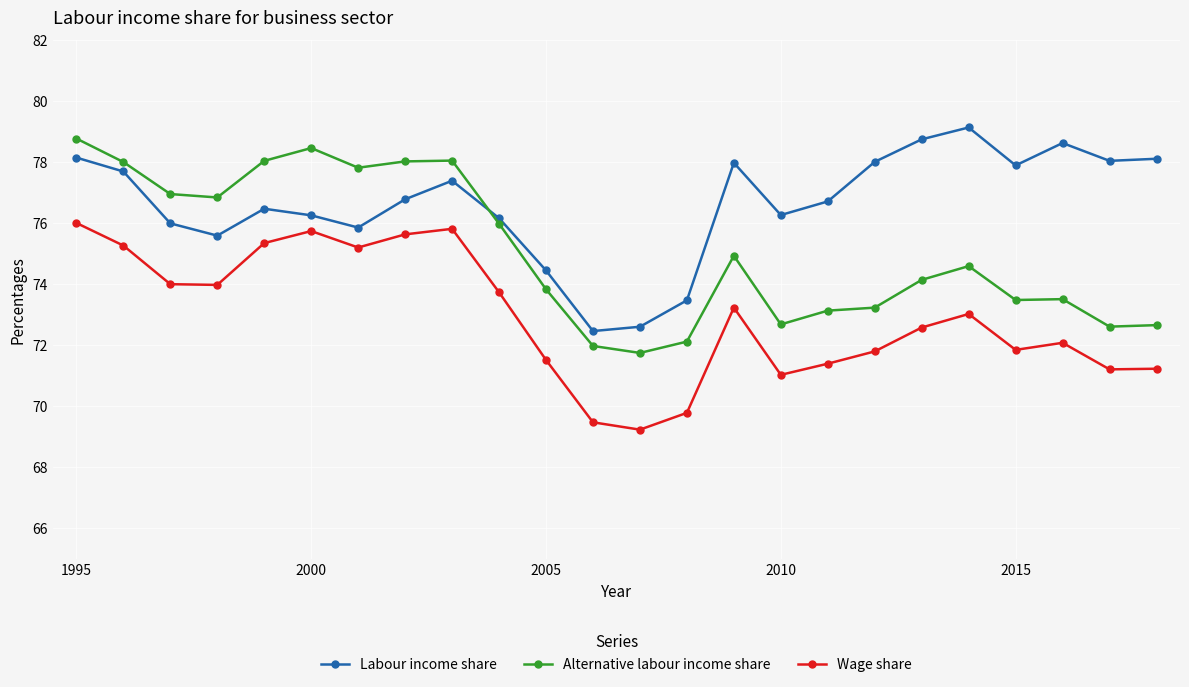

What is the value of the Labour income share point at the 3rd from the left?

76.0